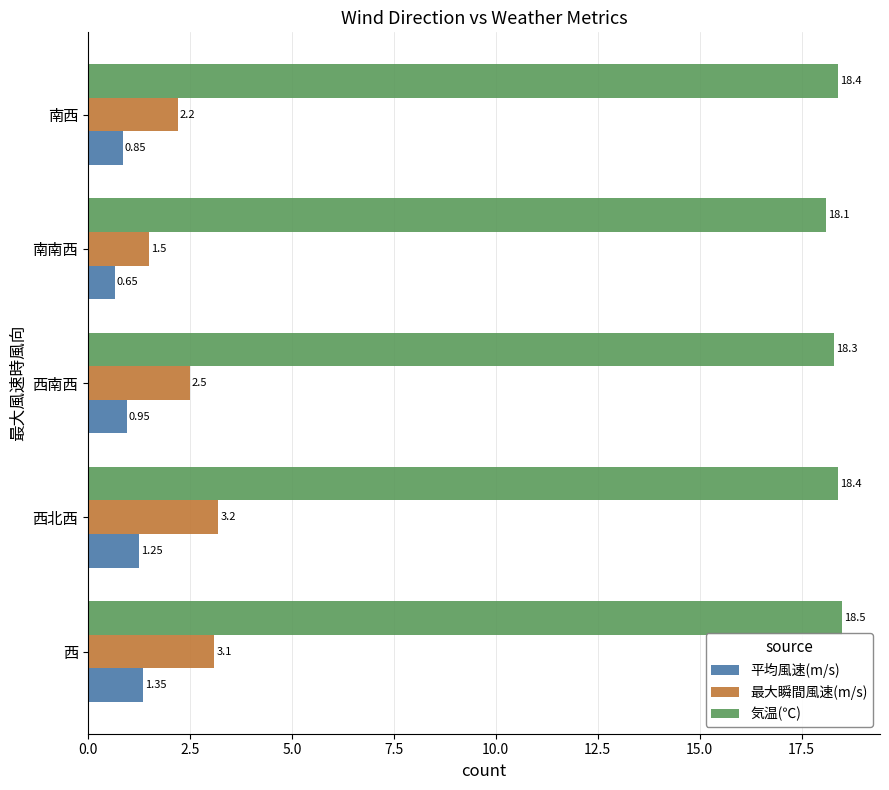

At which label is 最大瞬間風速(m/s) closest to 2?

南西